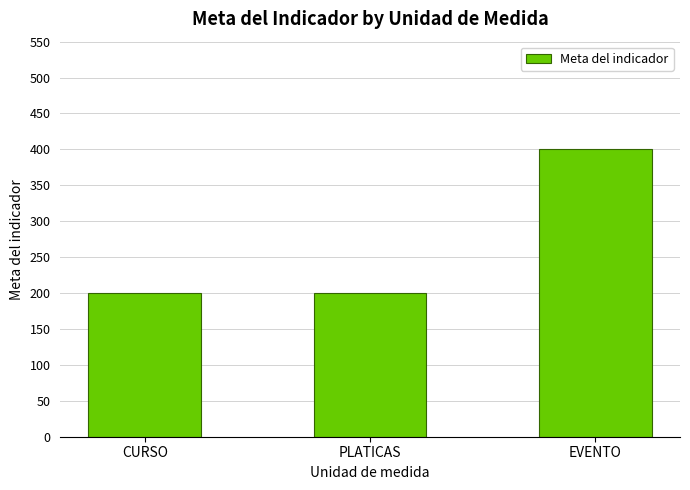

The chart shows a value of 100 at CURSO. True or false?

False